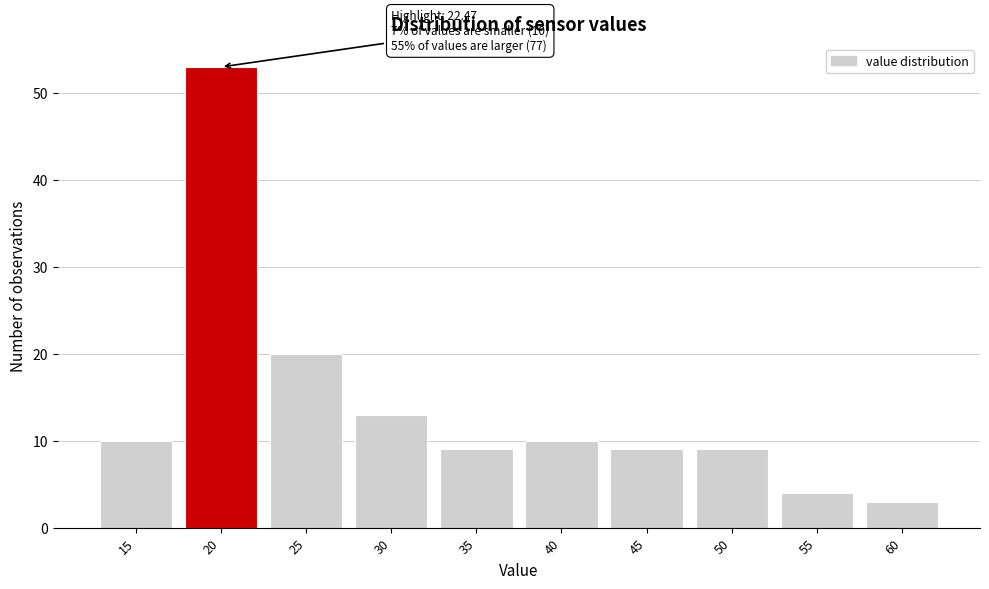

Reading right to left, extract all data points from this chart.

60=3	55=4	50=9	45=9	40=10	35=9	30=13	25=20	20=53	15=10